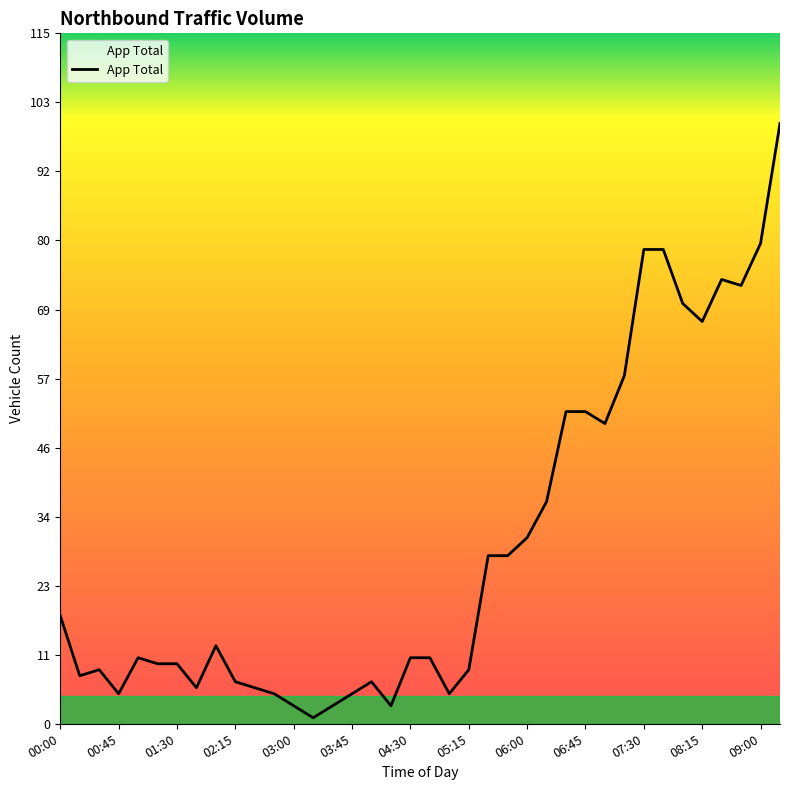

What is the difference between the maximum and minimum values?

99